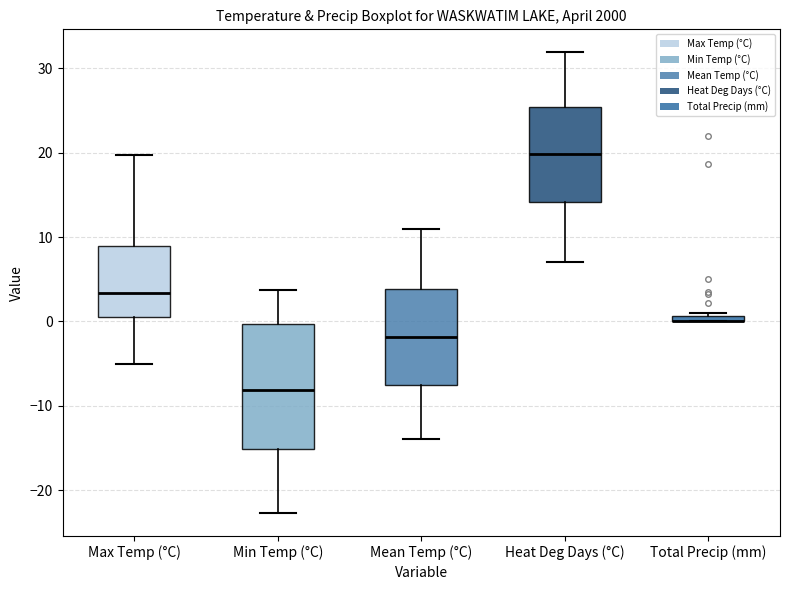

Where does the median line of the box for Min Temp (°C) sit on the y-axis? The values are not printed on the chart, so give them approximately, as read against the axis.

-8